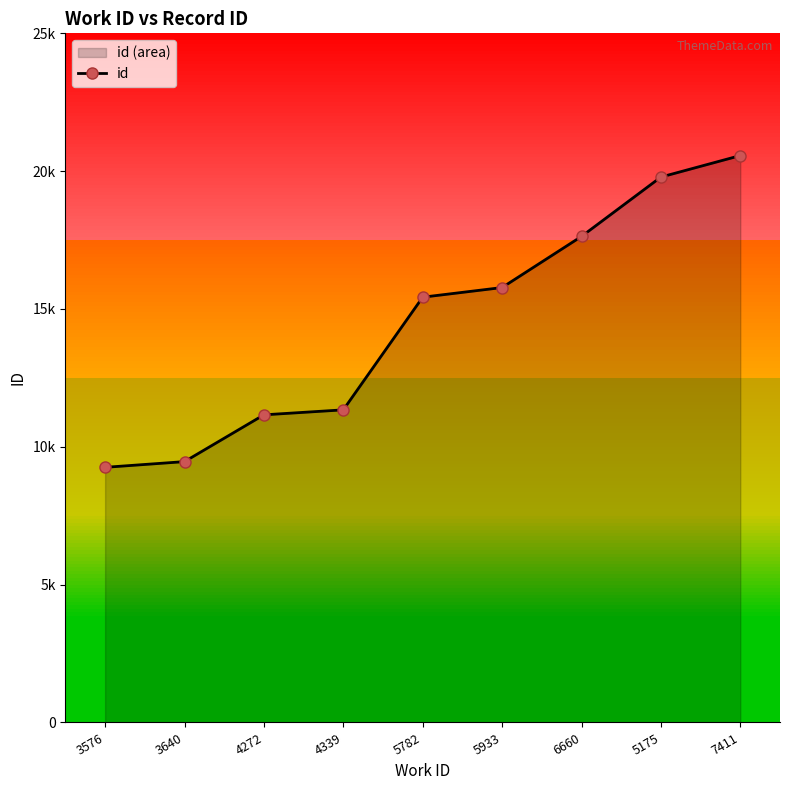

Reading left to right, transcribe all the data shown in this chart.

3576=9256	3640=9463	4272=11160	4339=11341	5782=15428	5933=15778	6660=17633	5175=19786	7411=20566